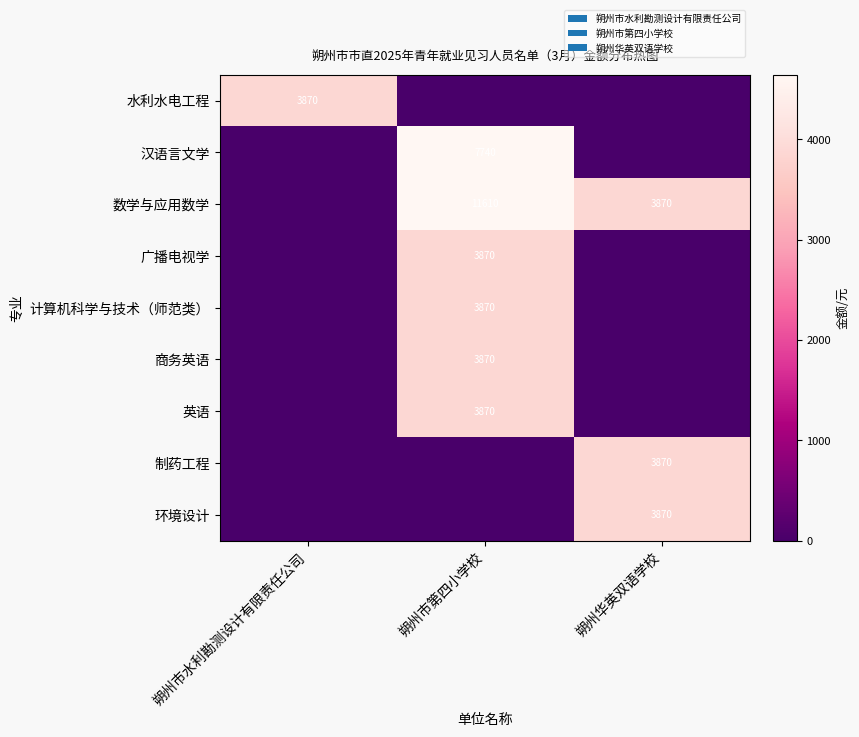

True or false: 数学与应用数学 has a value of 11610 at 朔州市第四小学校.

True